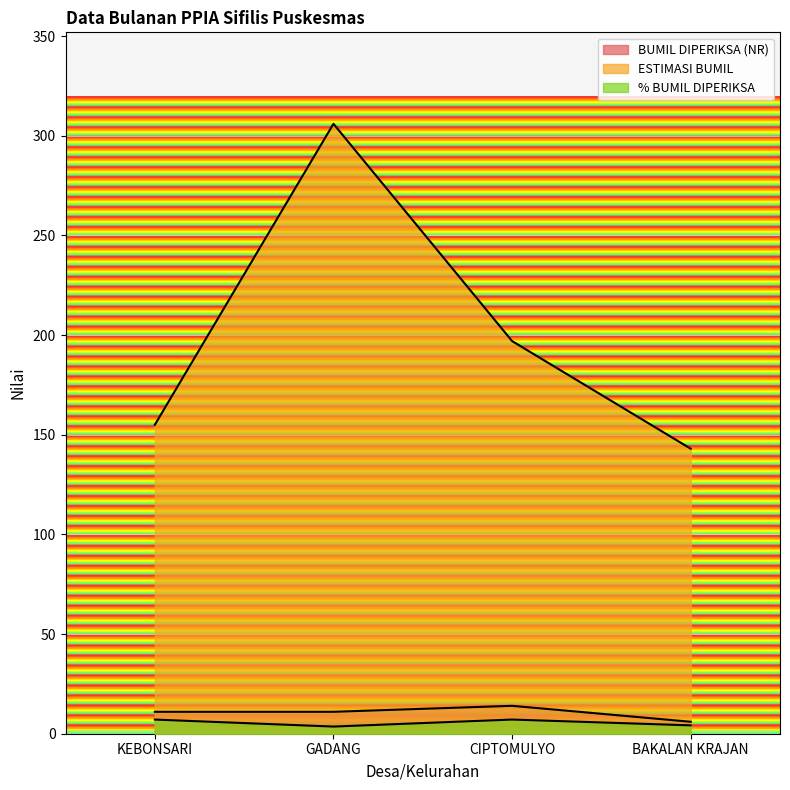

Rank the series by their maximum value, from lowest to highest.

% BUMIL DIPERIKSA, BUMIL DIPERIKSA (NR), ESTIMASI BUMIL